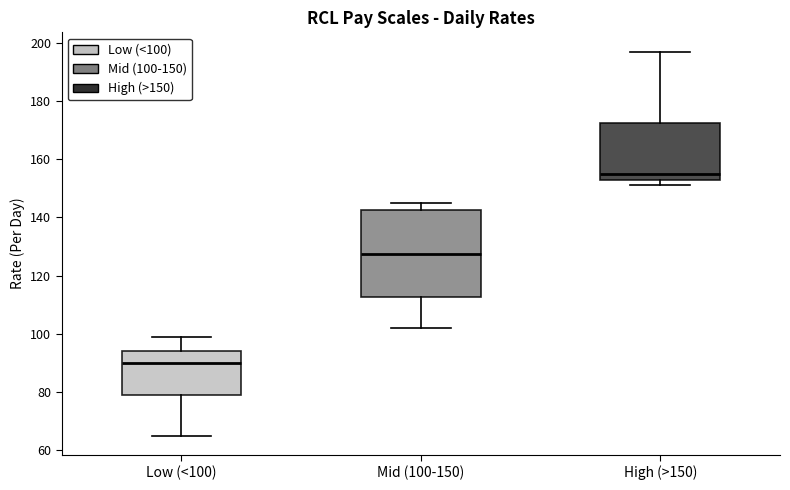

Which box has the lowest median line?

Low (<100)